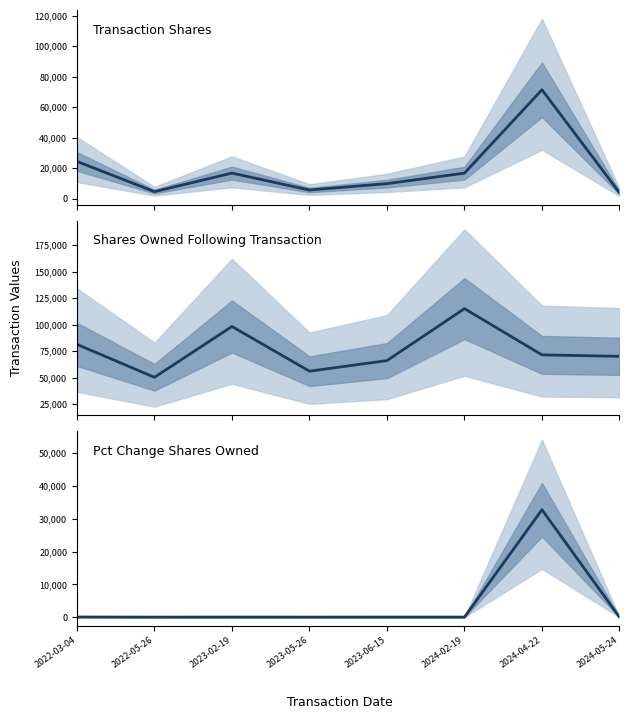

Is the value of pctchgSharesOwned at 2024-04-22 greater than the value of transactionShares at 2024-02-19?

Yes